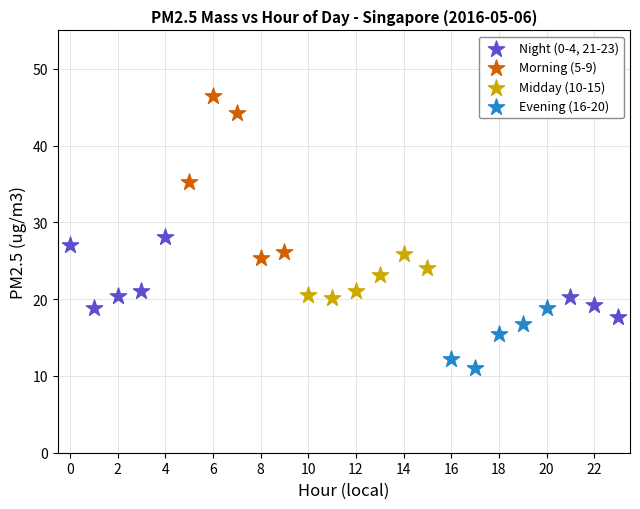

What are all the series names shown in the legend?

Night (0-4, 21-23), Morning (5-9), Midday (10-15), Evening (16-20)